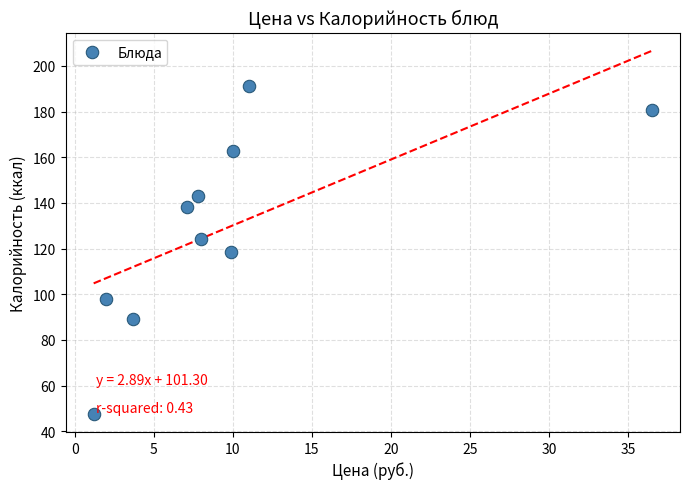

What is the average X value?

9.7